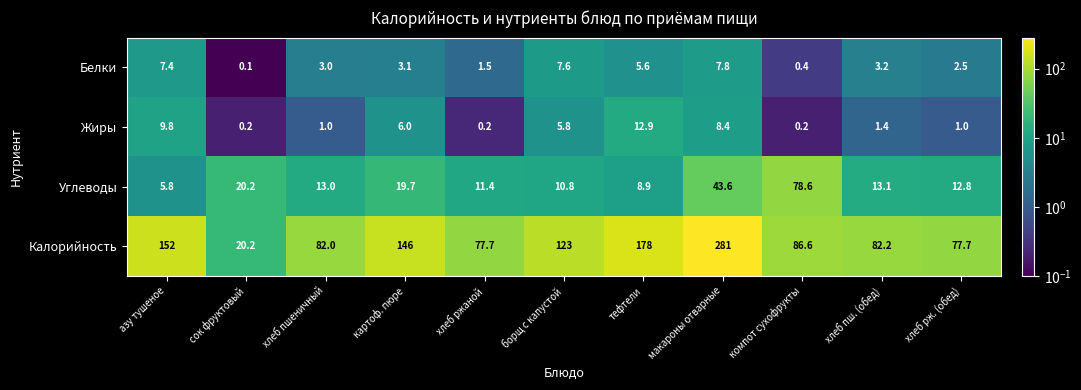

The value of Калорийность at макароны отварные is 281.0. True or false?

True